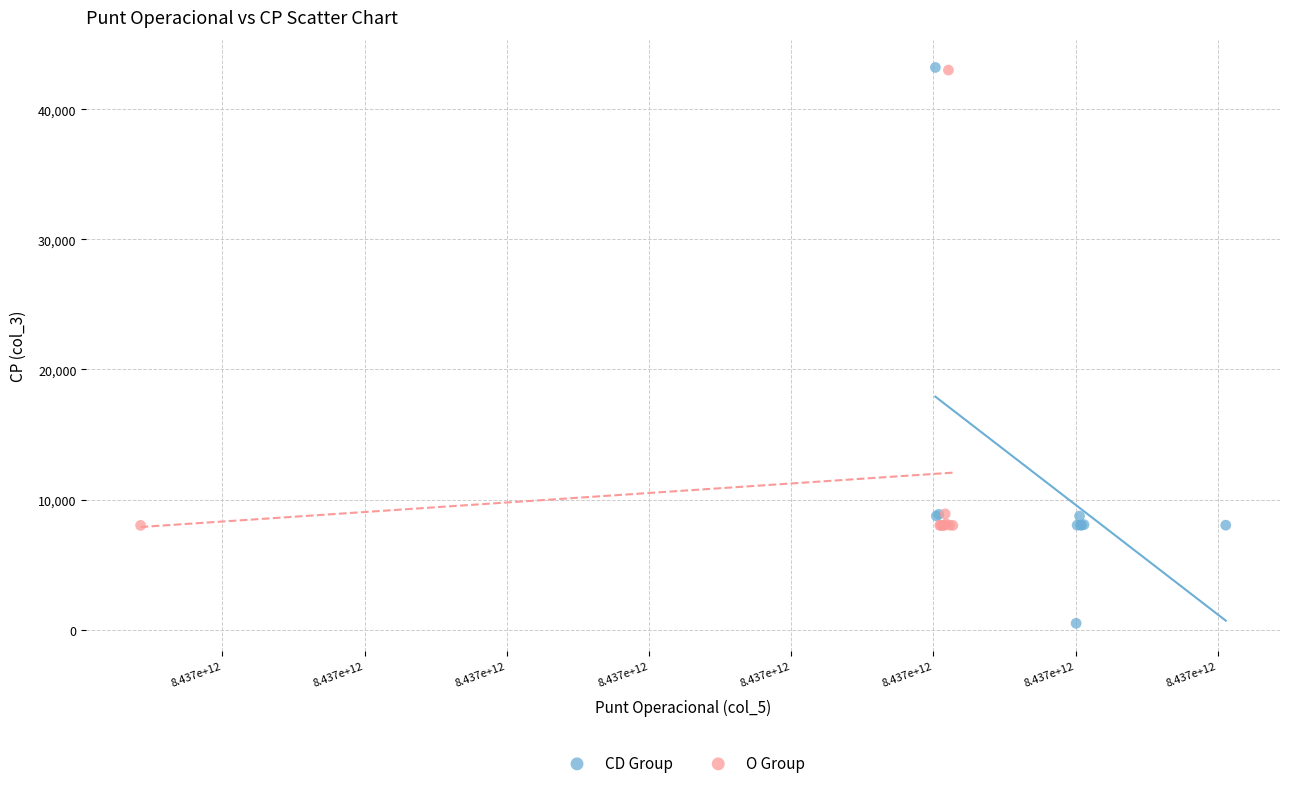

Which series has the largest Y range (max minus min)?

CD Group